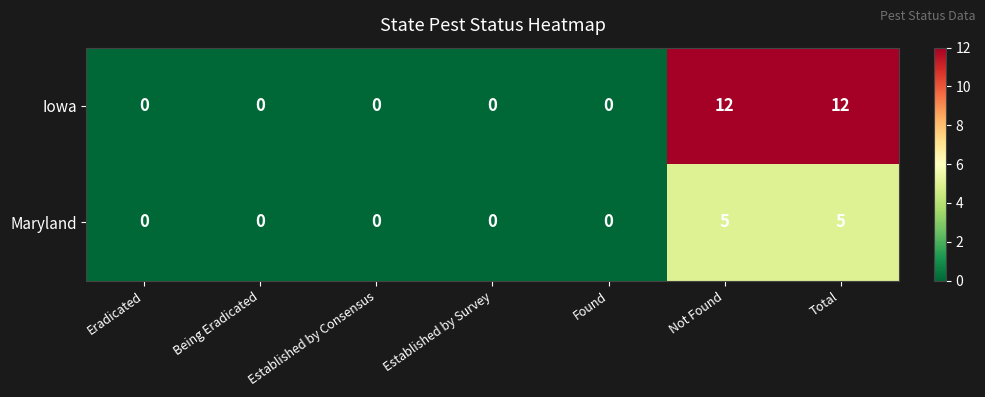

What is the difference between the highest and lowest values at Not Found?

7